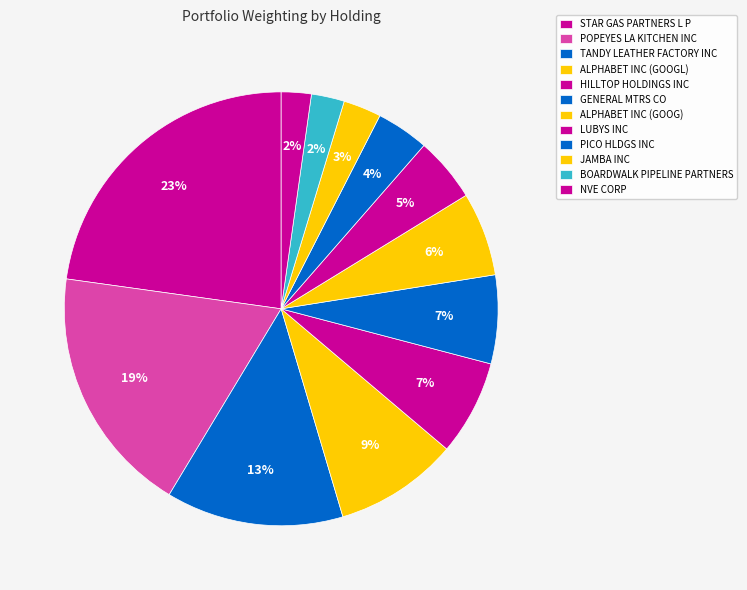

The TANDY LEATHER FACTORY INC slice represents 7% of the pie. True or false?

False